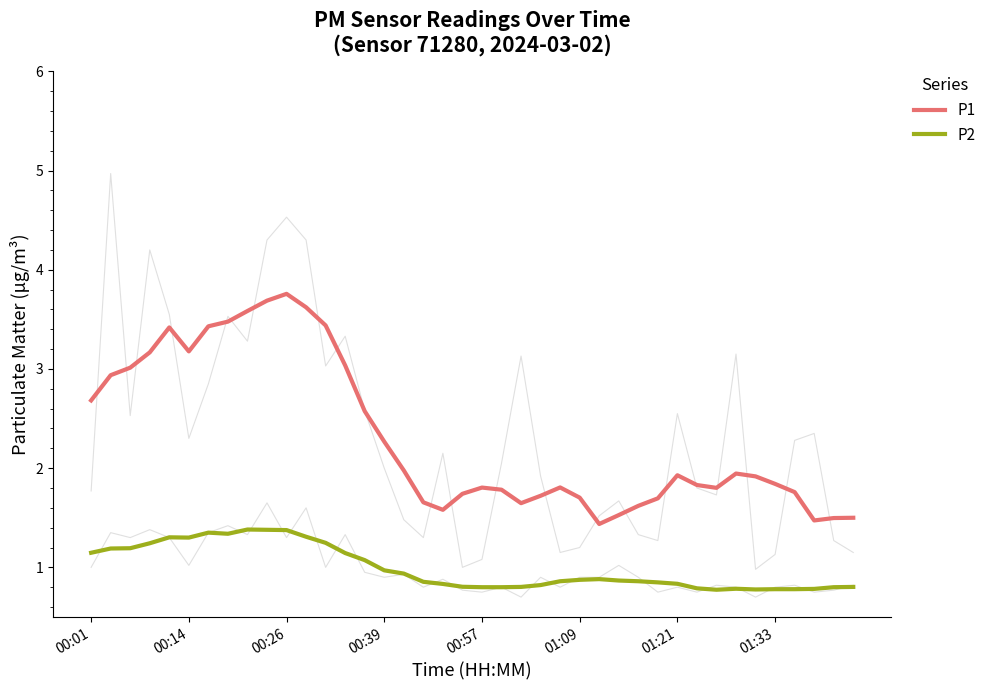

What is the minimum value for P1?

1.4